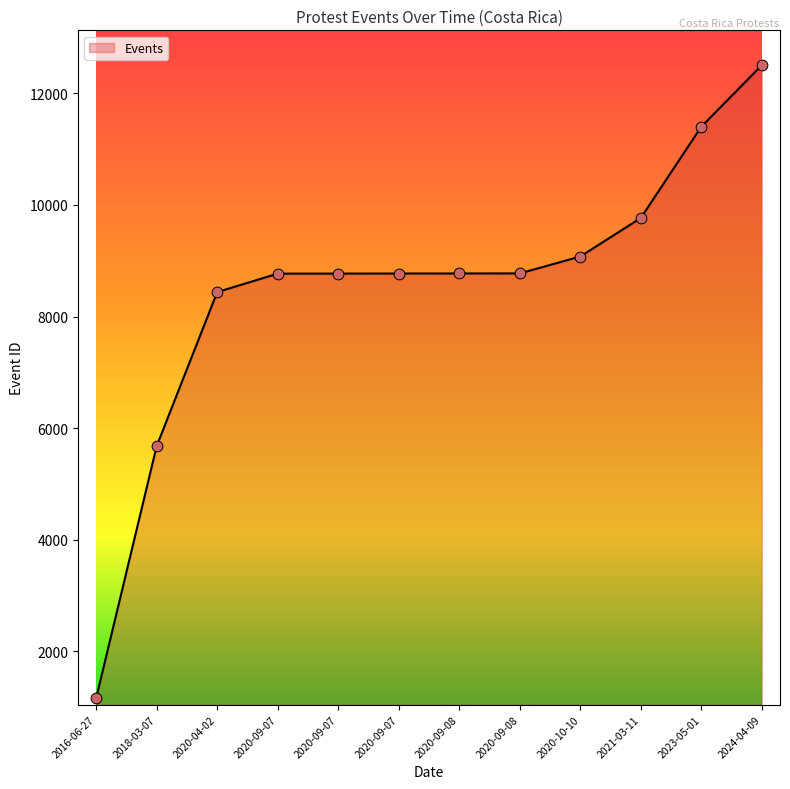

What is the change in value from 2016-06-27 to 2018-03-07?

+4518